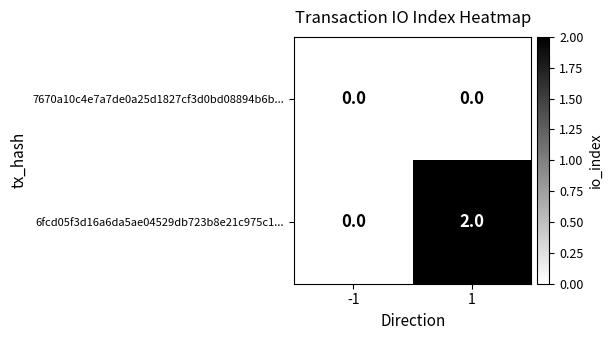

At which category does the chart reach its peak across all series?

1